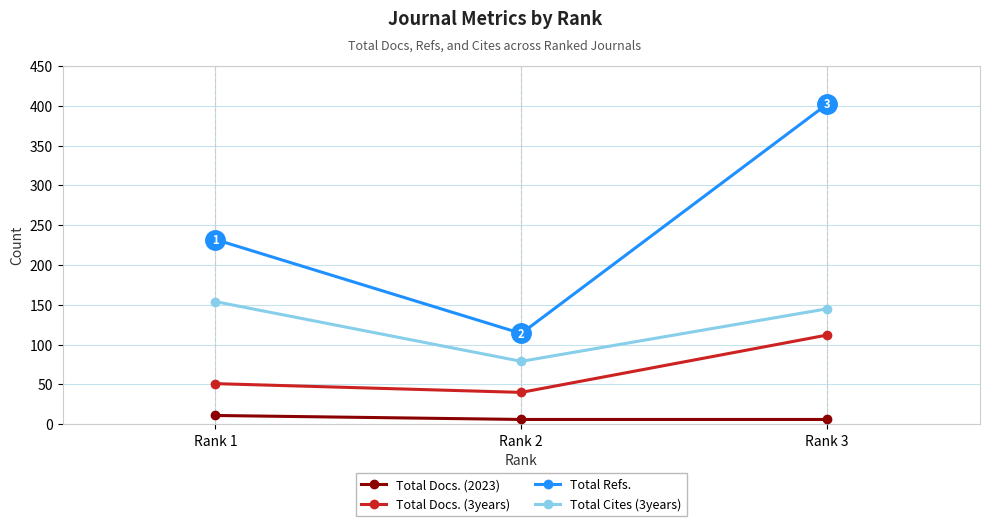

What is the maximum value for Total Docs. (3years)?

112